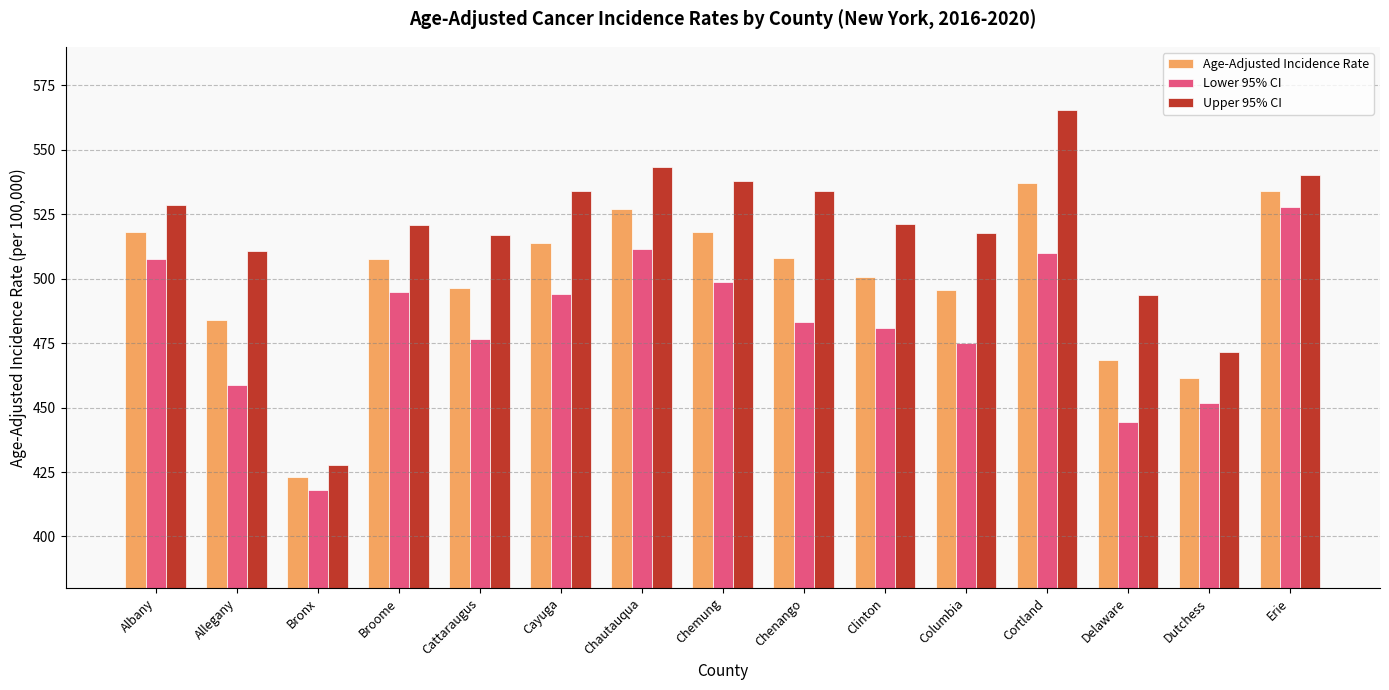

Is it true that Lower 95% CI equals 507.6 at Albany?

True